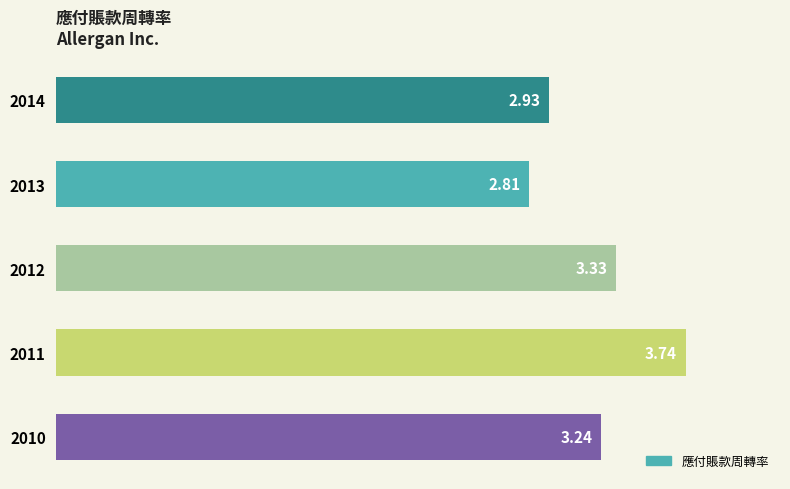

List the labels in order of value, largest first.

2011, 2012, 2010, 2014, 2013